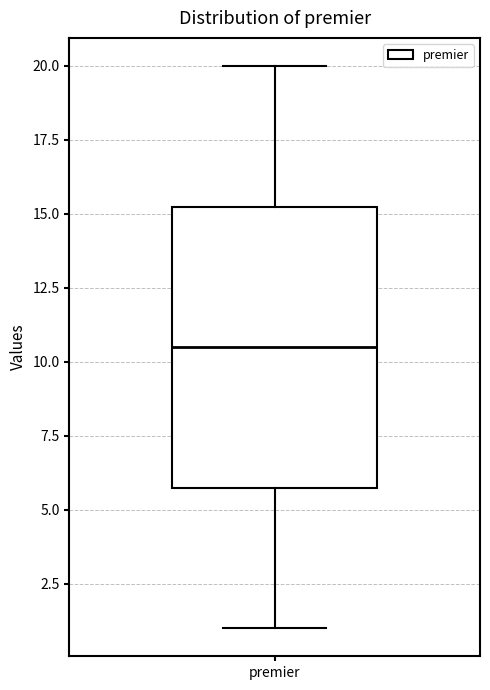

Transcribe this box plot: give where the median line is, the range the box spans, and where the two whiskers end, as read against the y-axis. The values are not printed on the chart, so give them approximately, as read against the axis.

median 10.5, box 6.0 to 15.5, whiskers 1.0 to 20.0